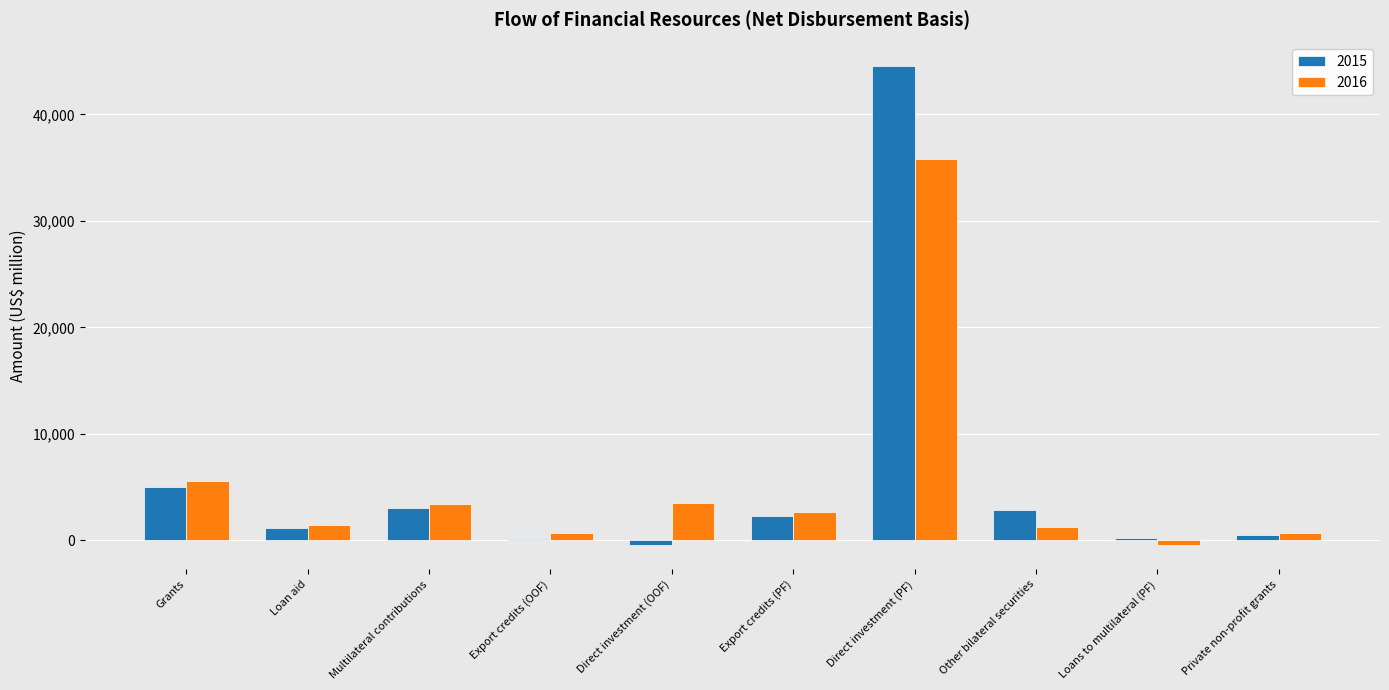

Are the bars grouped side by side (vs. stacked)?

Yes